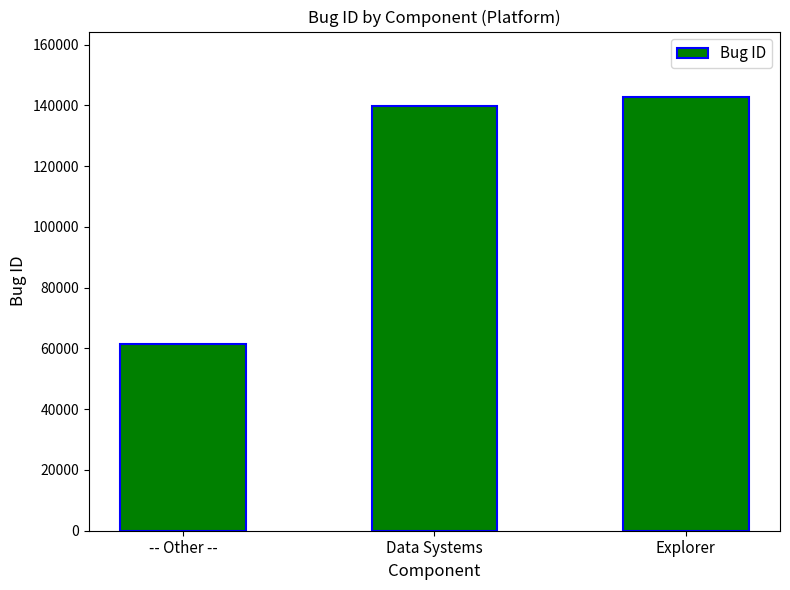

What is the smallest value displayed?

61437